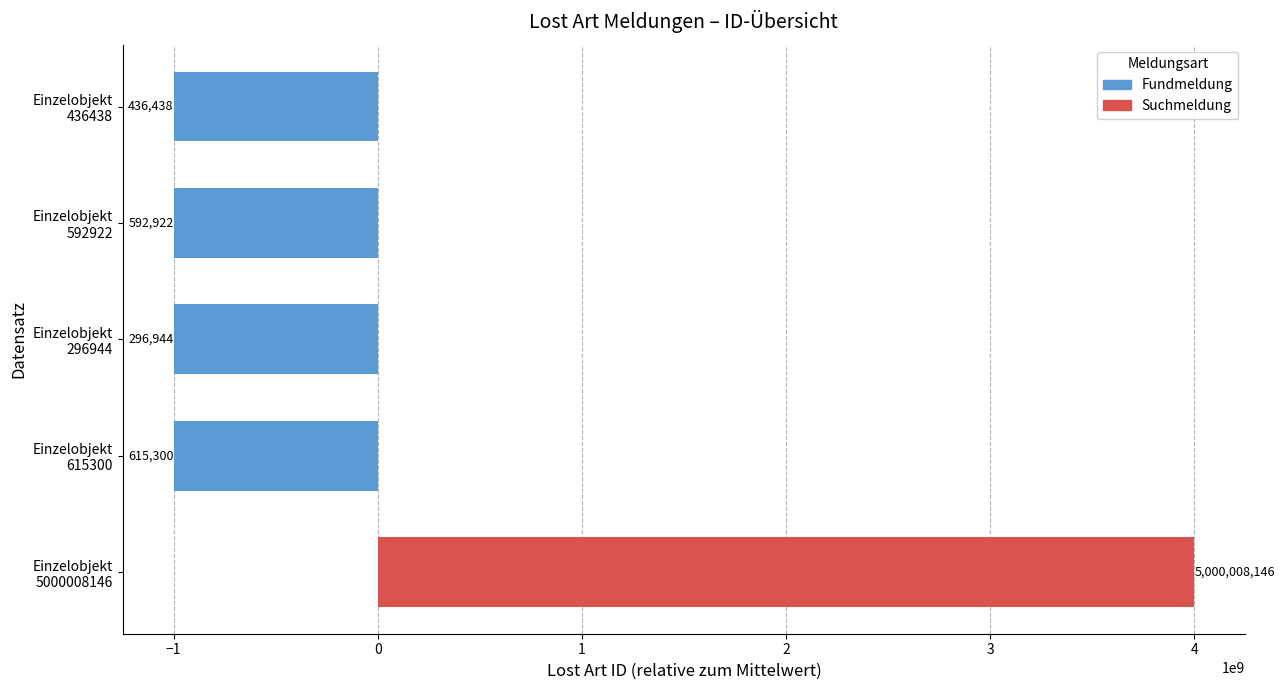

How many bars are there in total?

5